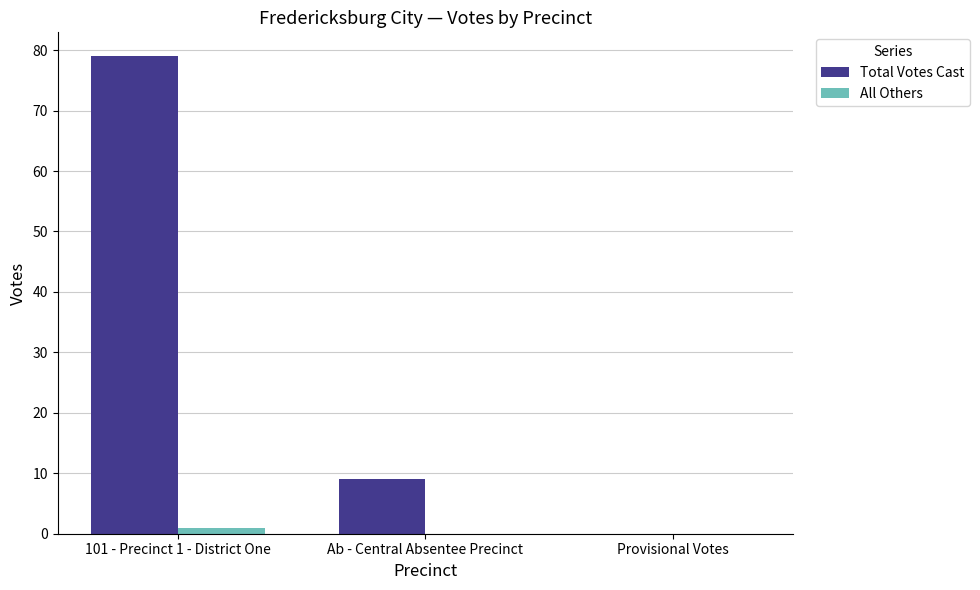

At which label is Total Votes Cast closest to 39?

Ab - Central Absentee Precinct